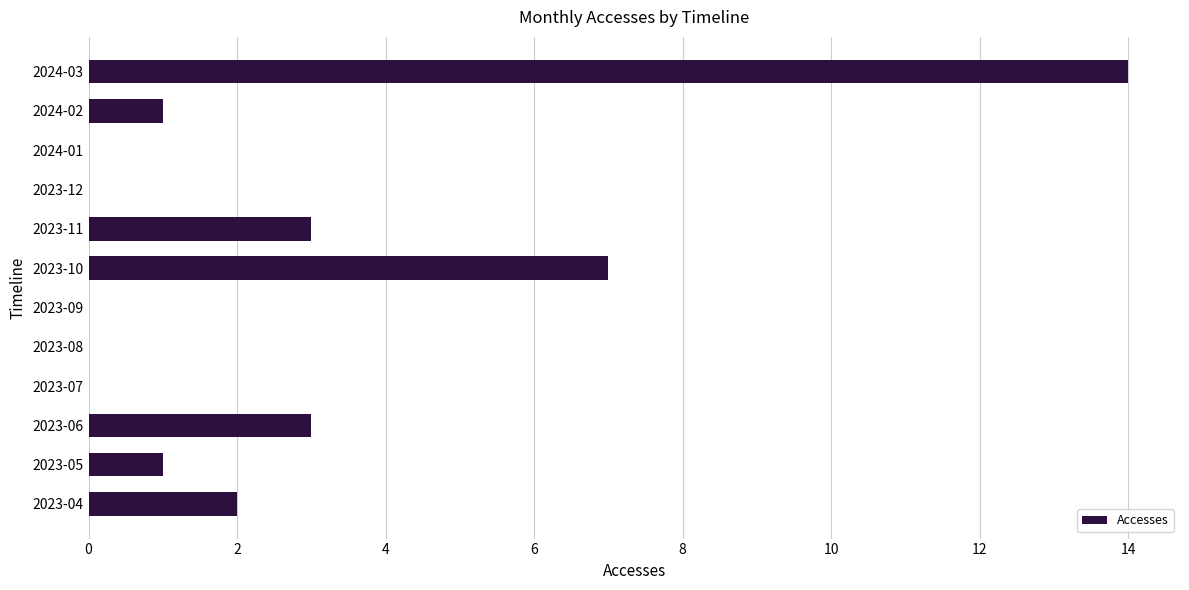

Which label corresponds to the largest value in the chart?

2024-03